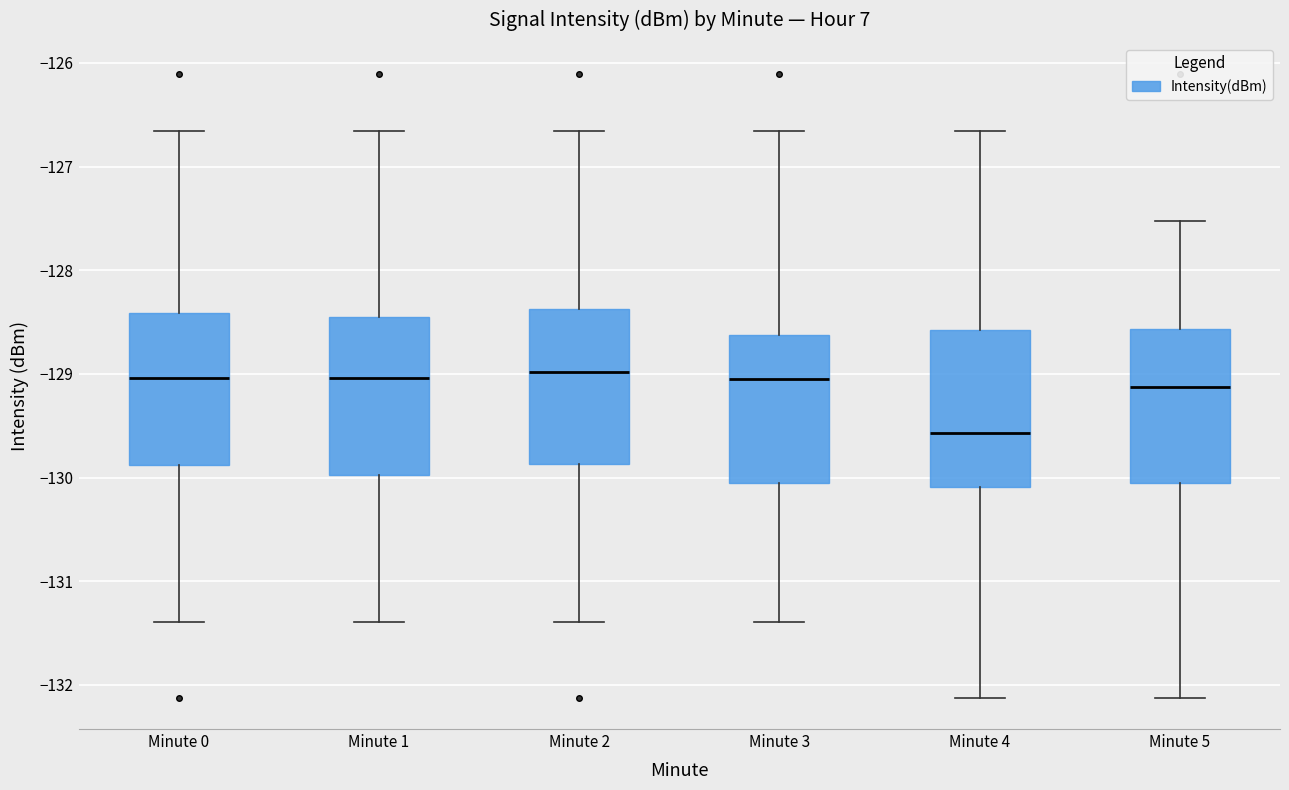

Where is the upper edge of the box for Minute 3 on the y-axis? The values are not printed on the chart, so give them approximately, as read against the axis.

-128.6